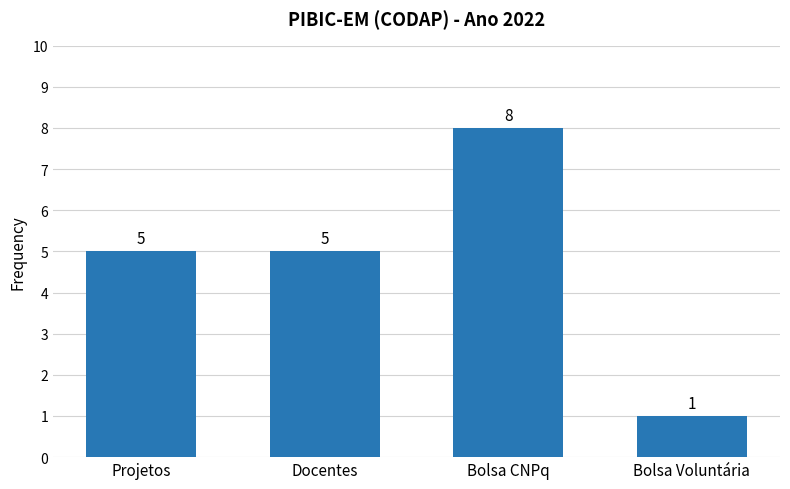

How many values are between 5 and 8?

3